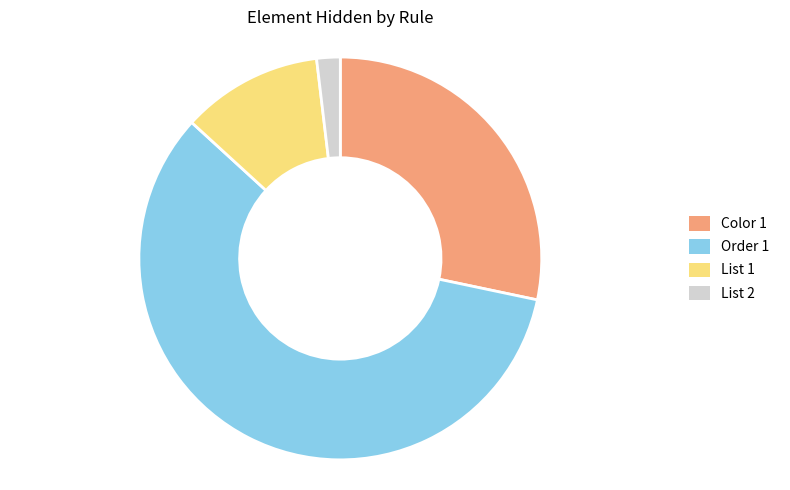

Which category has the smallest portion of the pie?

List 2